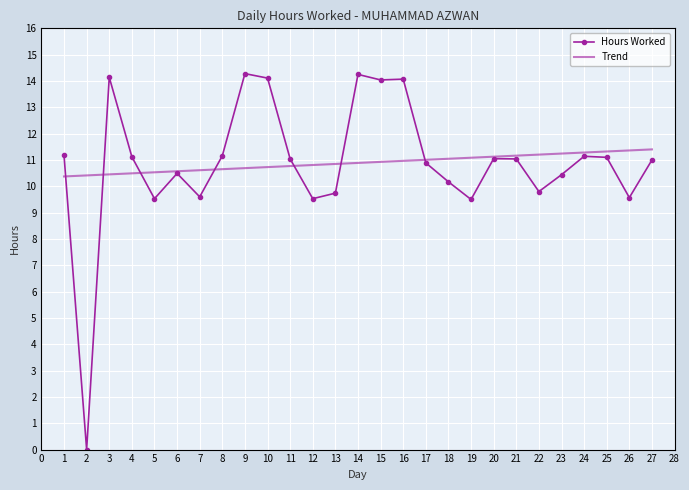

List the series in order of their peak value, highest first.

Hours Worked, Trend